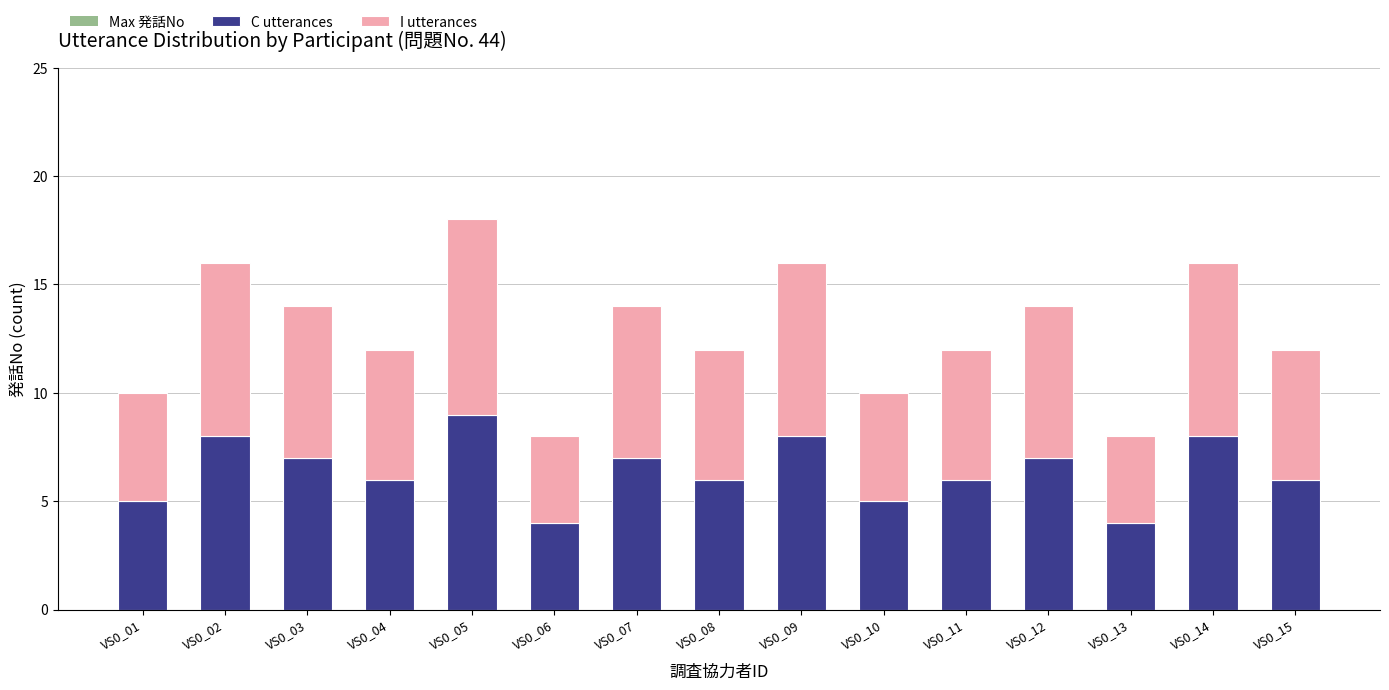

What is the minimum value for C utterances?

4